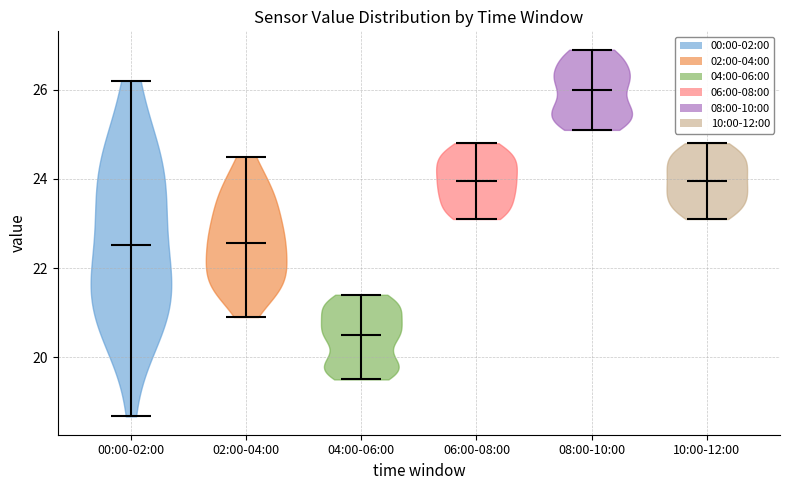

What is the lowest point the violin for 02:00-04:00 reaches on the y-axis? The values are not printed on the chart, so give them approximately, as read against the axis.

21.0